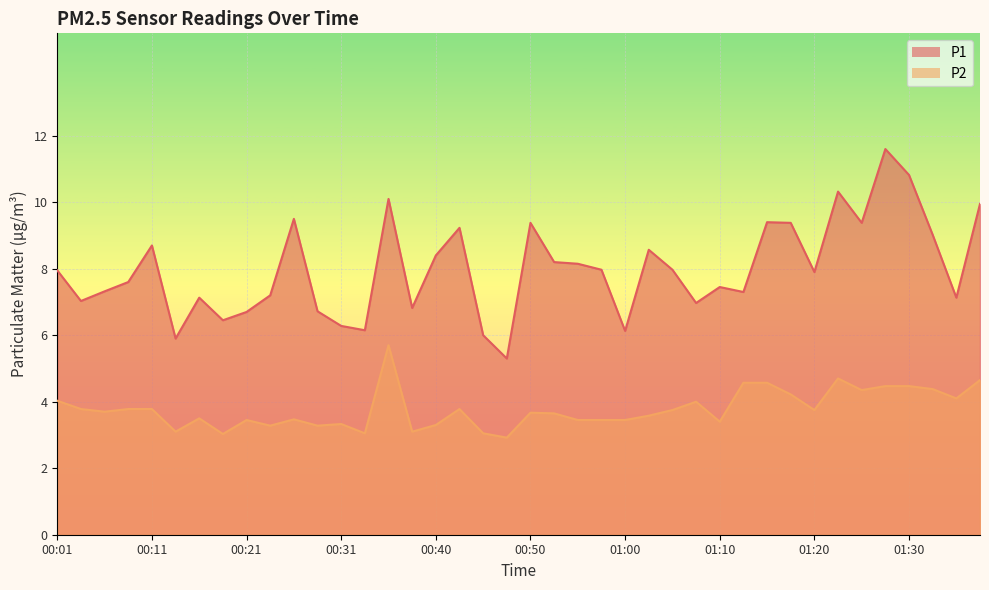

True or false: P2 and P1 cross at least once.

False